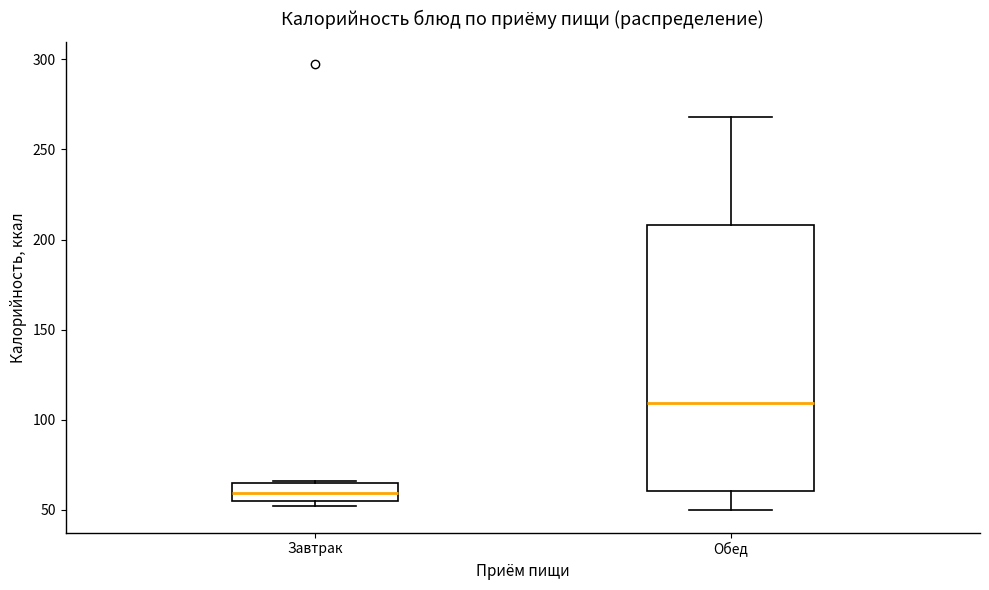

Where is the upper edge of the box for Обед on the y-axis? The values are not printed on the chart, so give them approximately, as read against the axis.

210